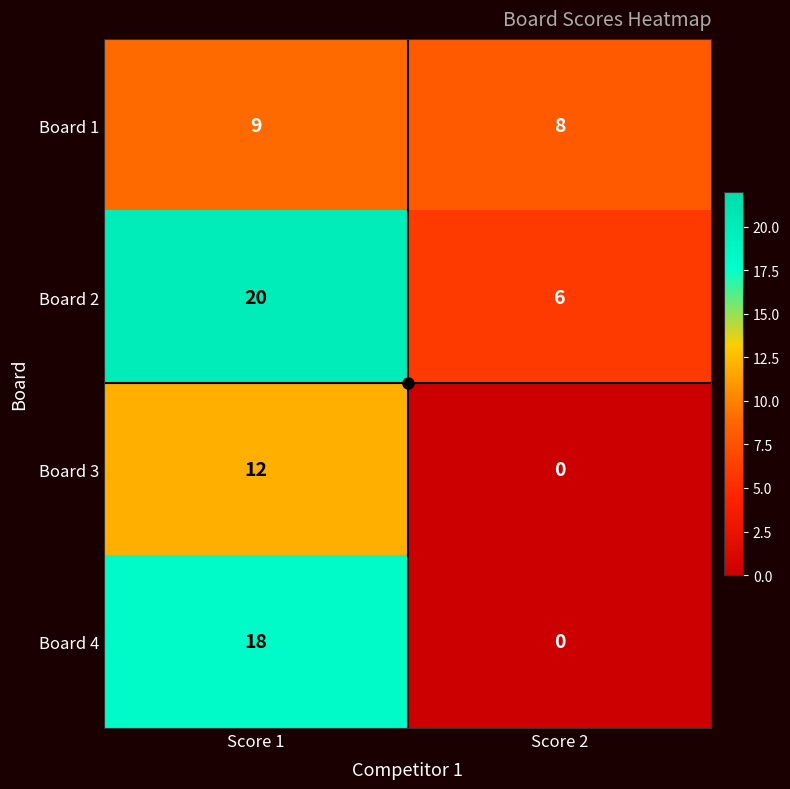

What value does the Board 3 series have at Score 1, to the nearest 10?

10